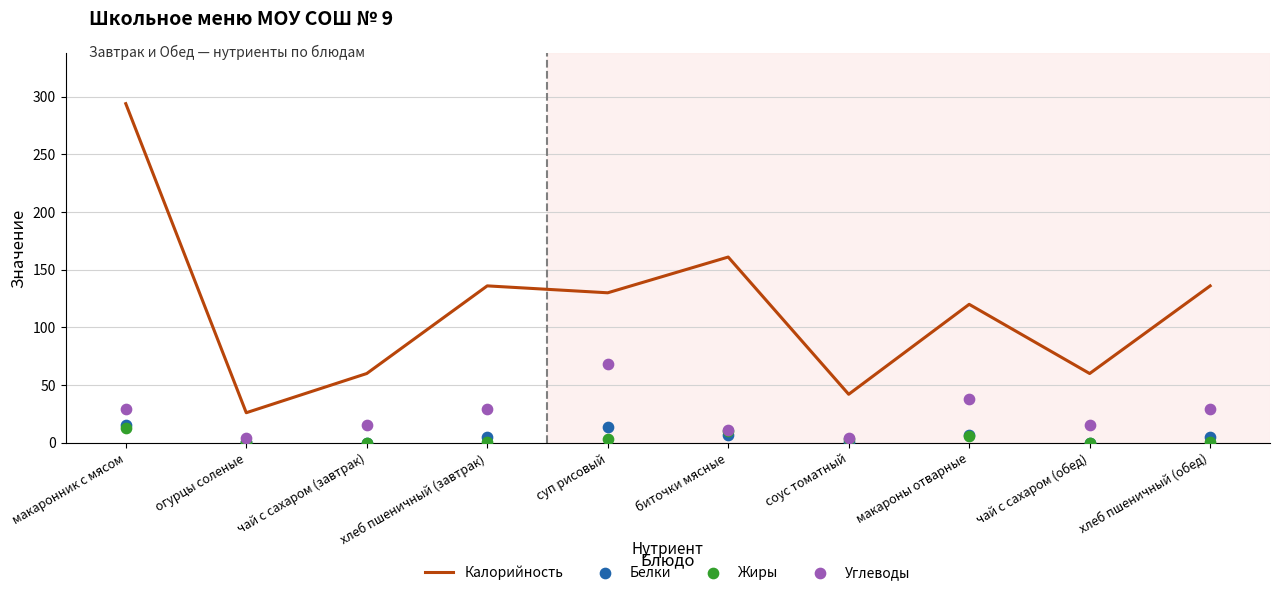

At how many categories does at least one series exceed 156?

2